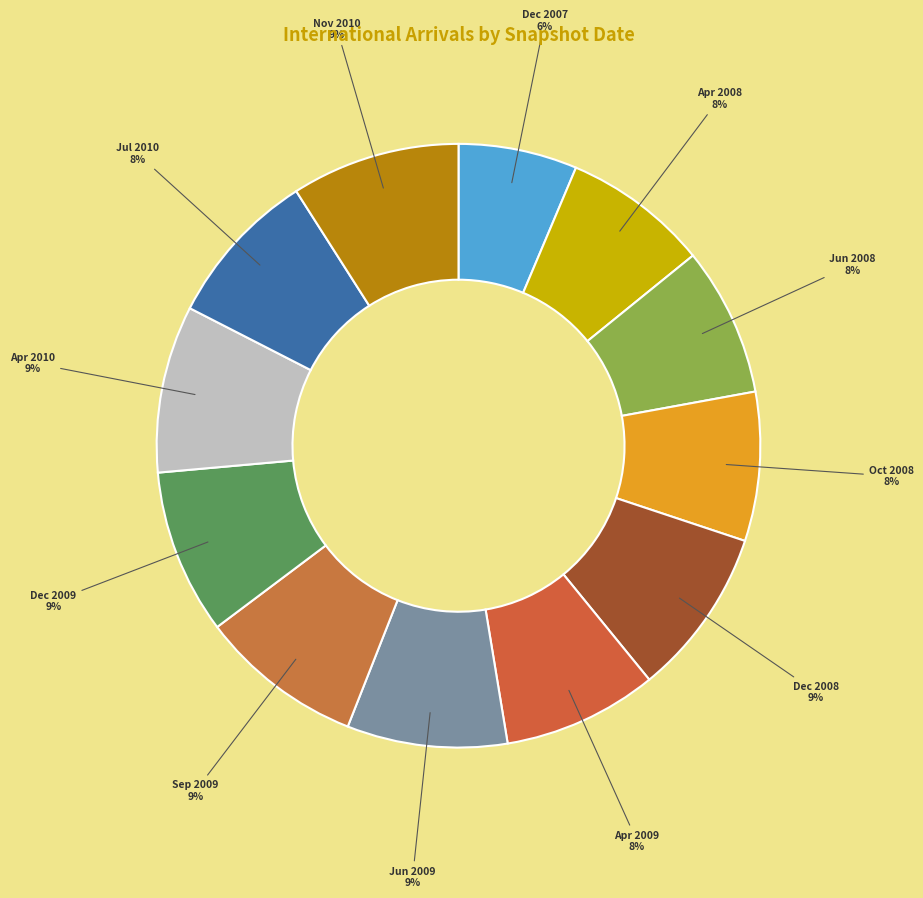

How many slices are in this pie chart?

12